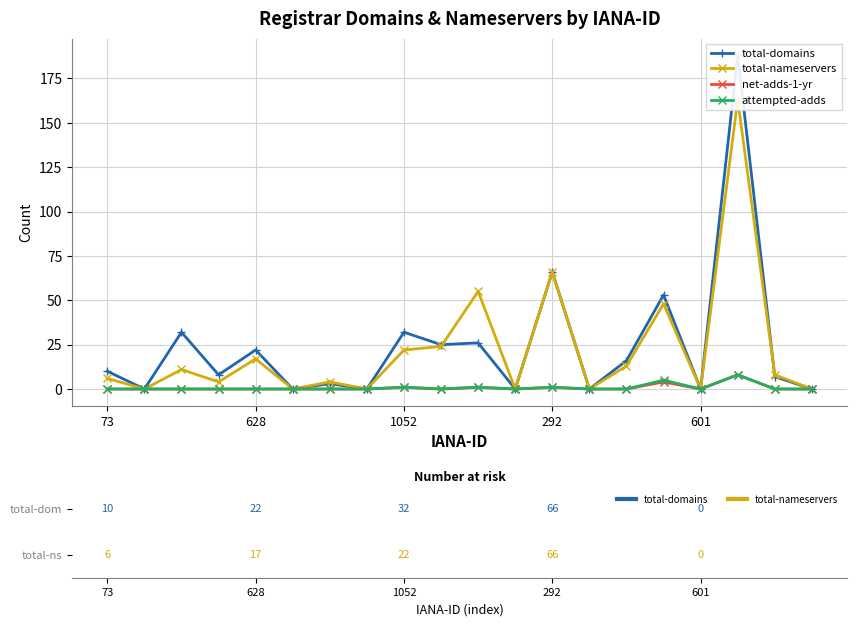

At how many categories does at least one series exceed 141?

1